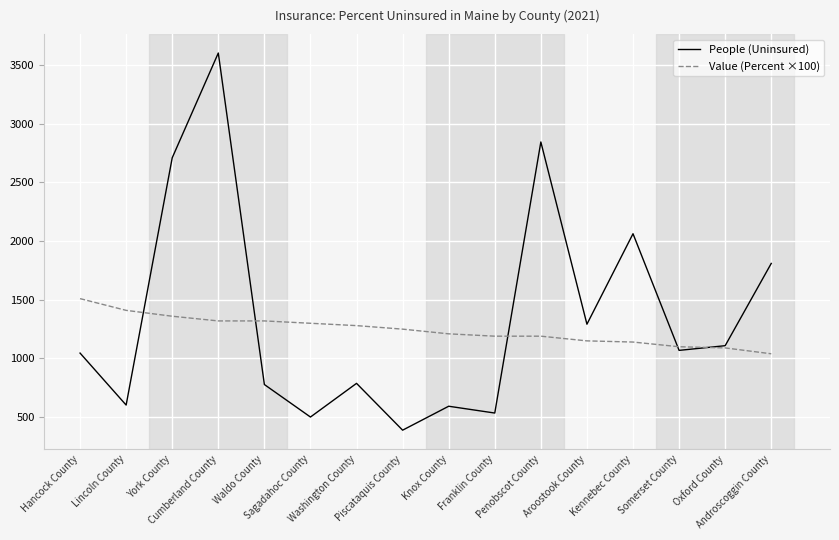

How many lines are shown in the chart?

2